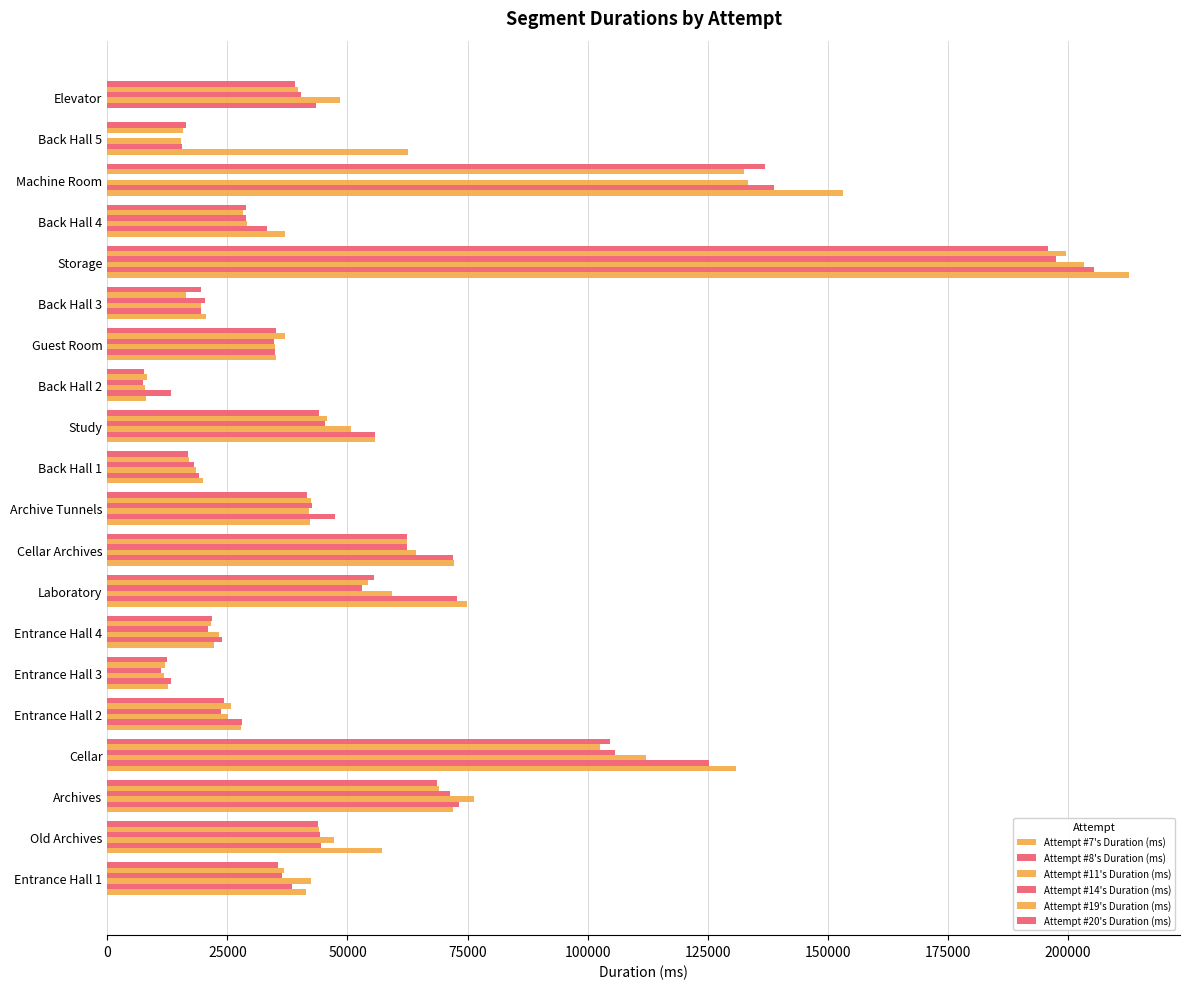

Count the number of data series in this chart.

6